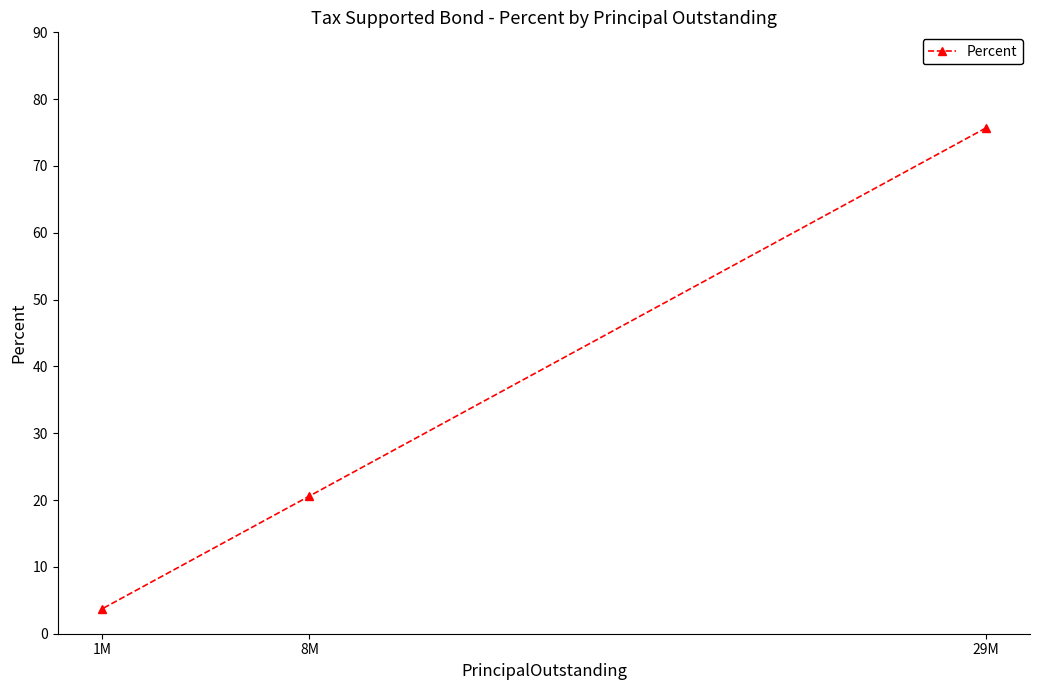

What is the minimum value shown in the chart?

3.7